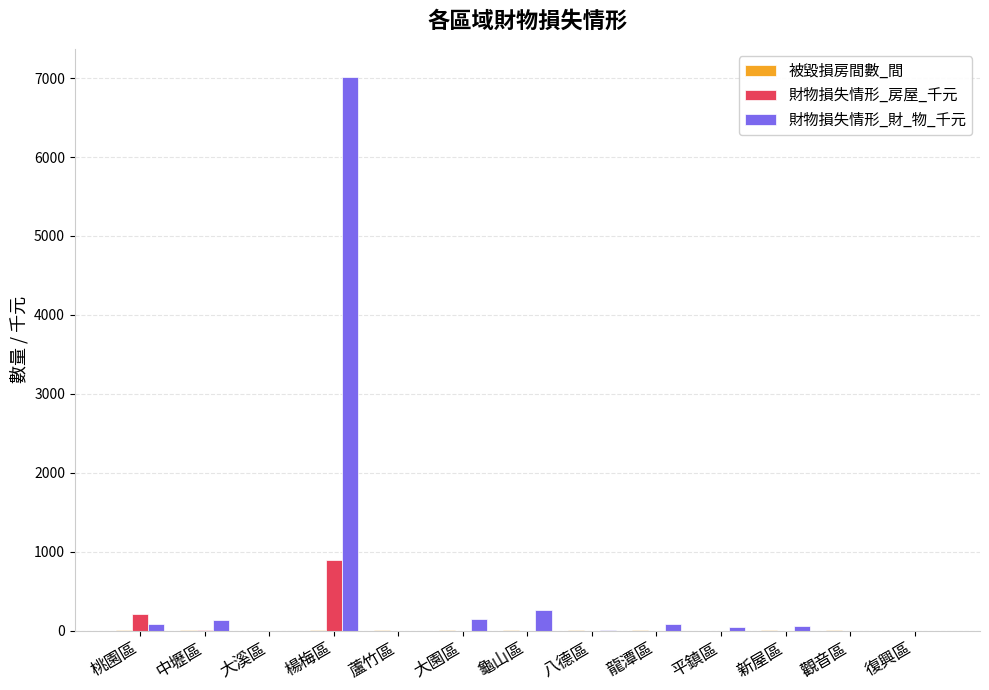

Which series changed the most between 楊梅區 and 觀音區?

財物損失情形_財_物_千元